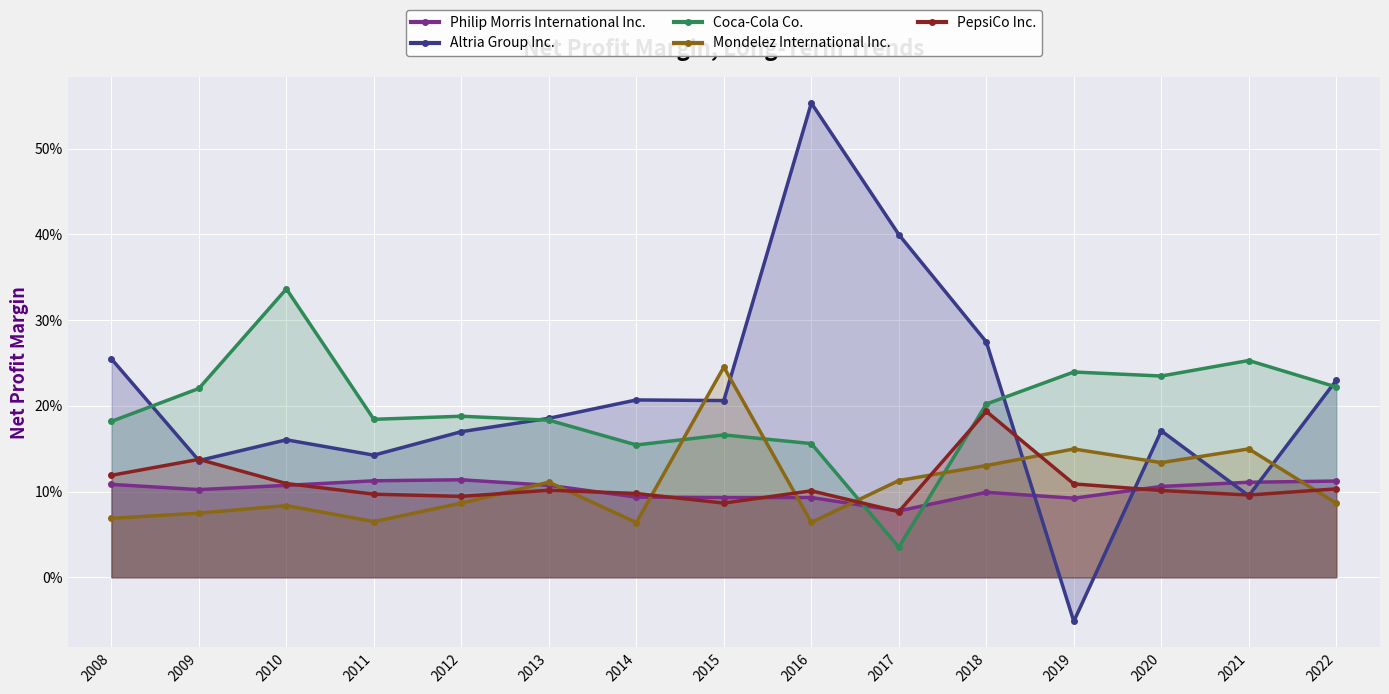

How many PepsiCo Inc. values are between 0 and 1?

15